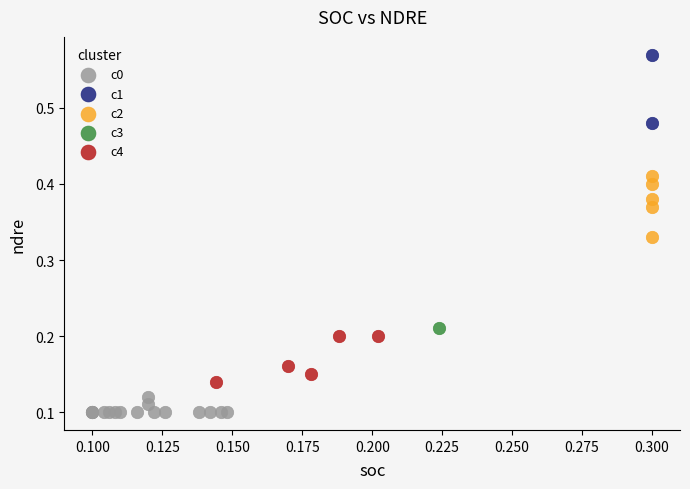

What are all the series names shown in the legend?

c0, c1, c2, c3, c4